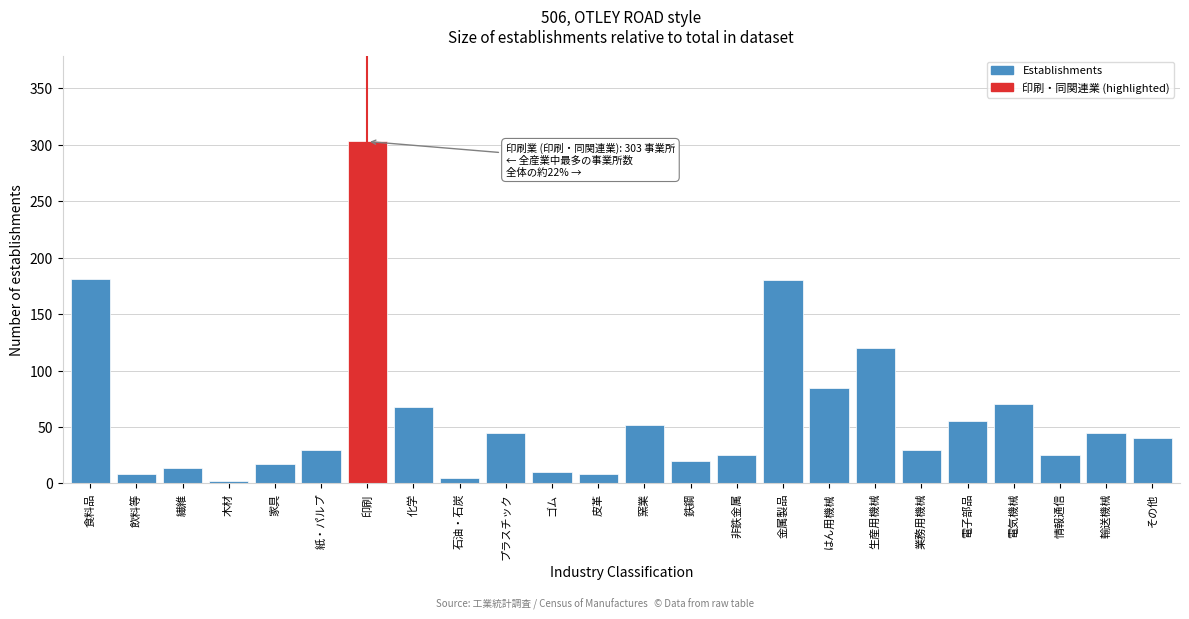

What is the average value?

60